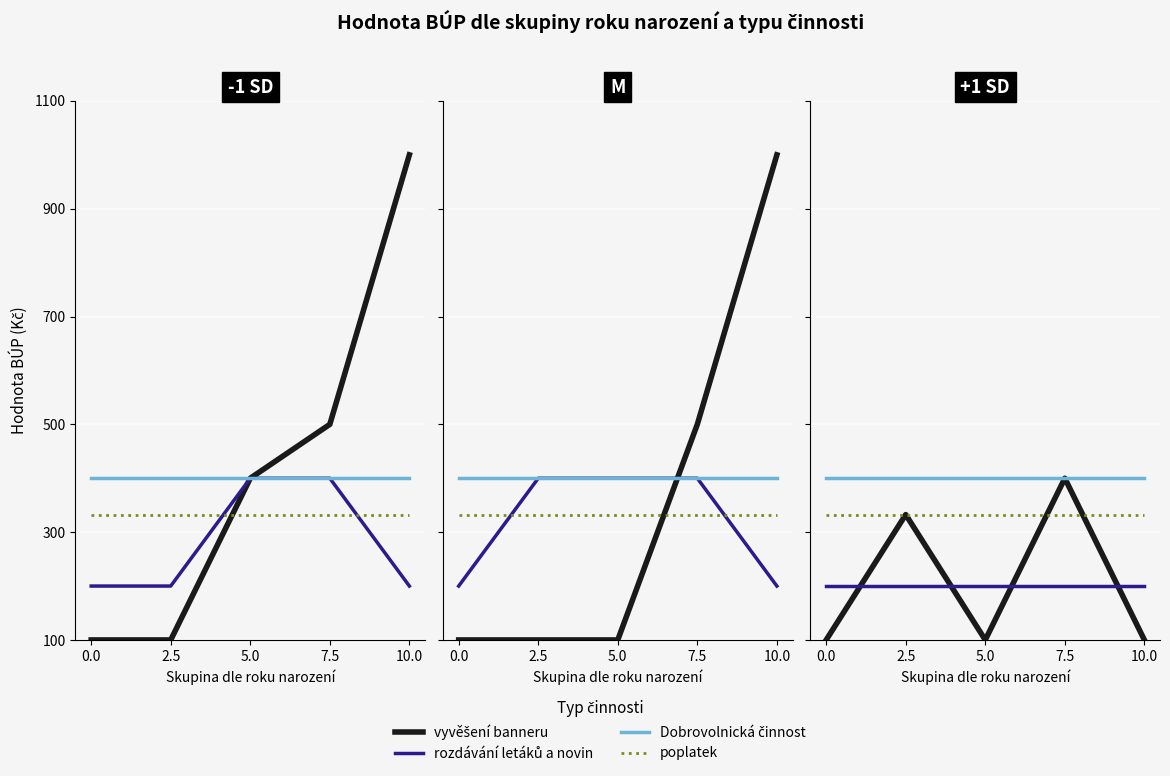

True or false: vyvěšení banneru and rozdávání letáků a novin intersect in this chart.

True